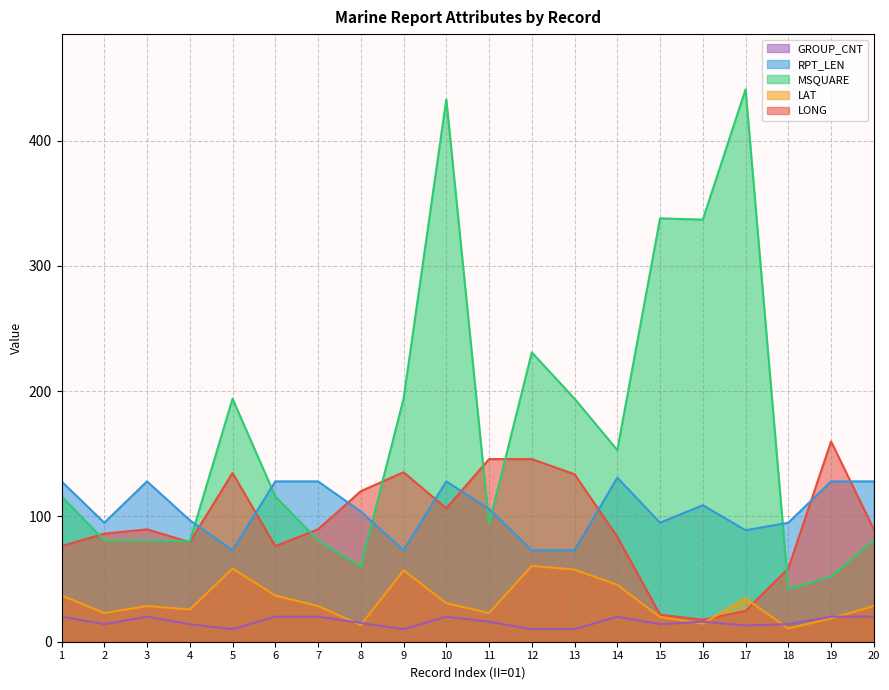

How many series are shown in this chart?

5